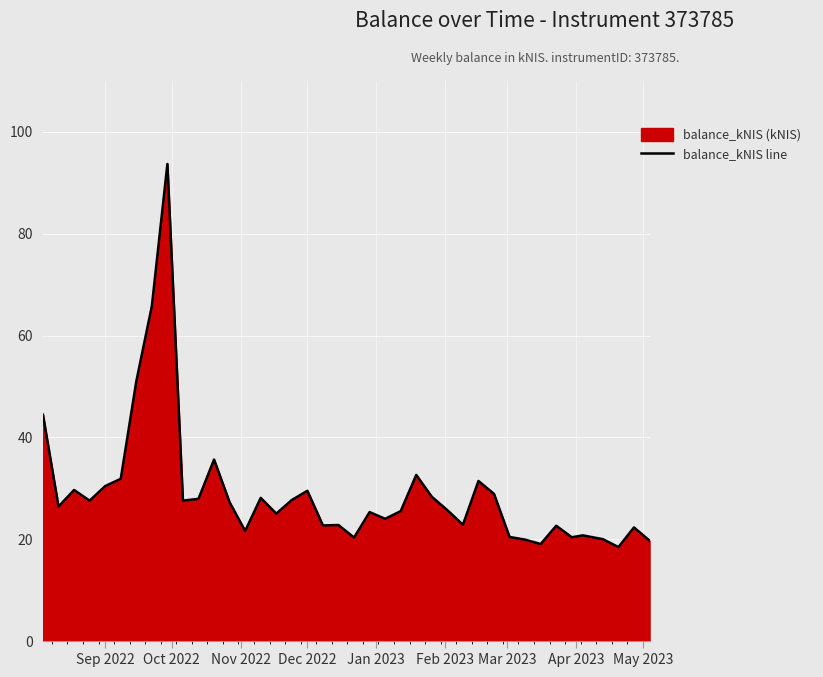

How many data points are above 26?

20